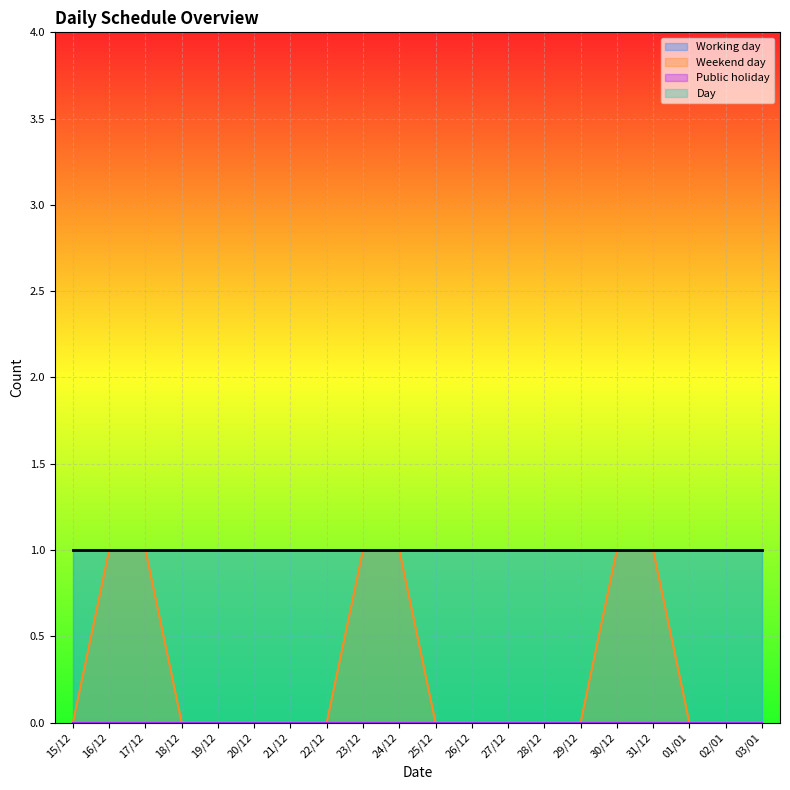

What is the minimum value for Working day?

1